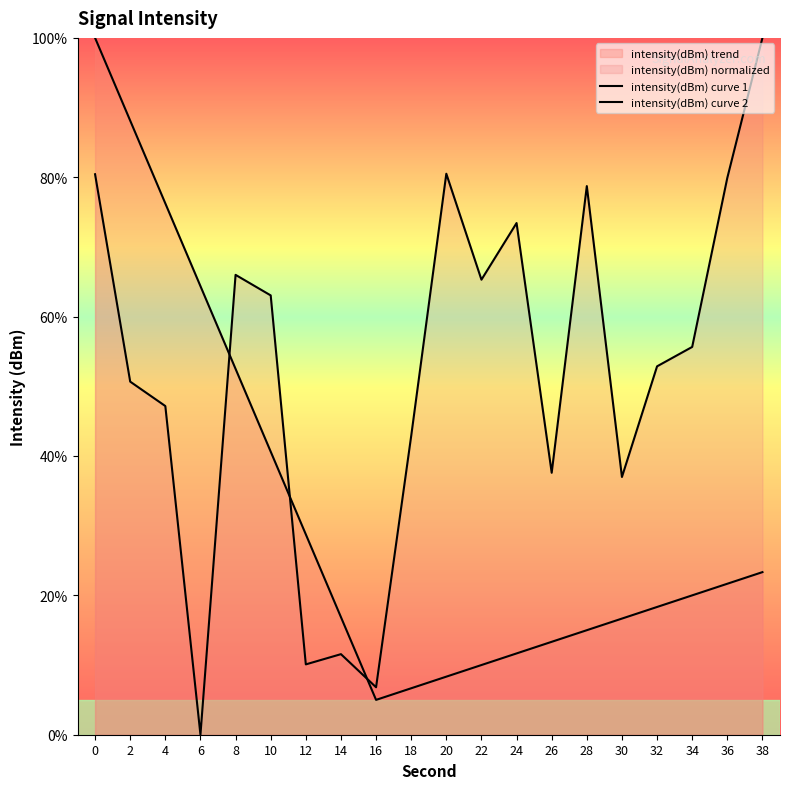

Does the chart have visible grid lines?

No